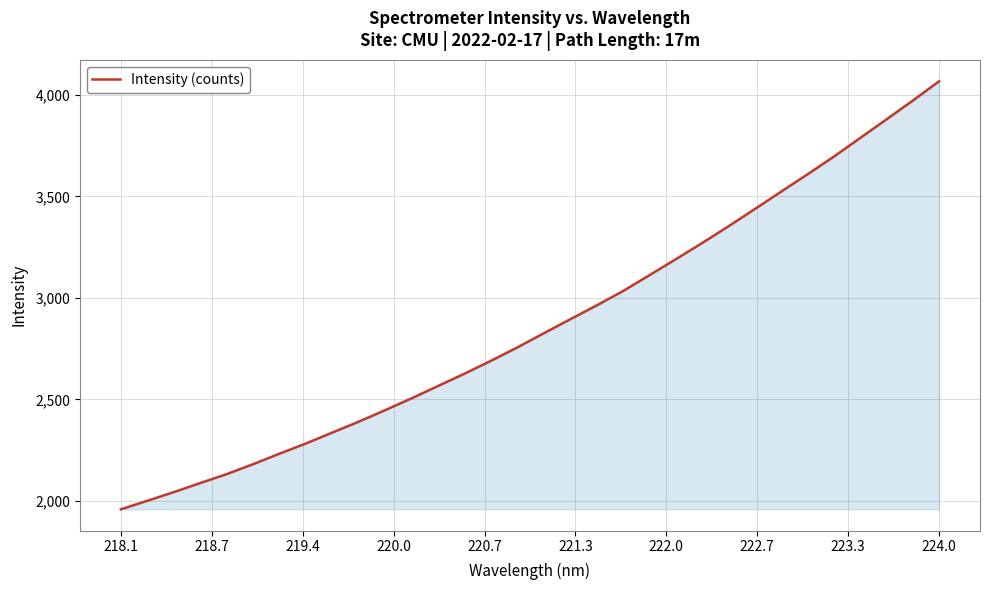

What is the maximum value shown in the chart?

4066.5